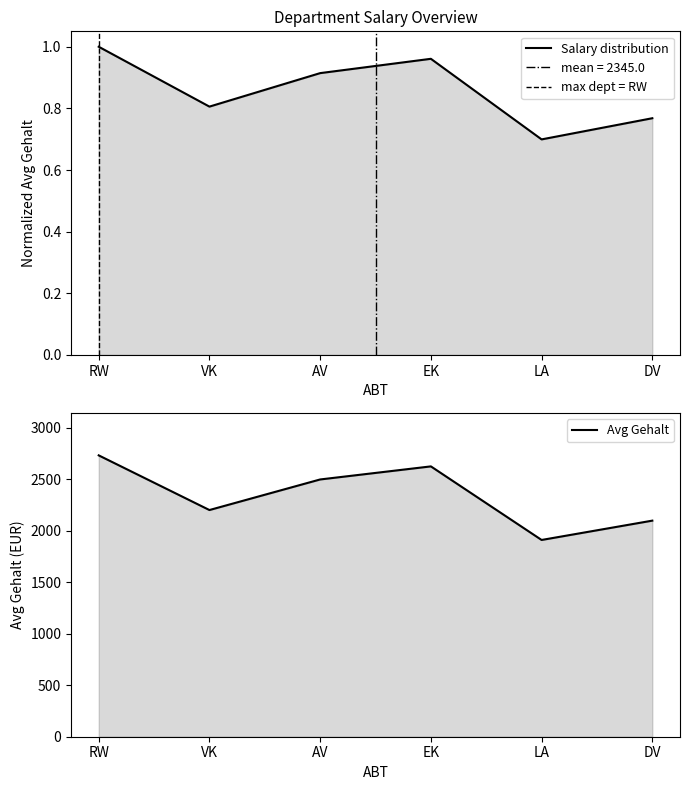

What is the smallest value displayed?

0.7